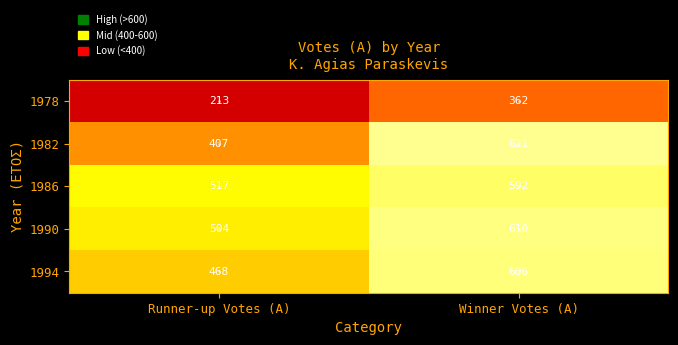

What is the sum of the 1990 values at Winner Votes (A) and Runner-up Votes (A)?

1114